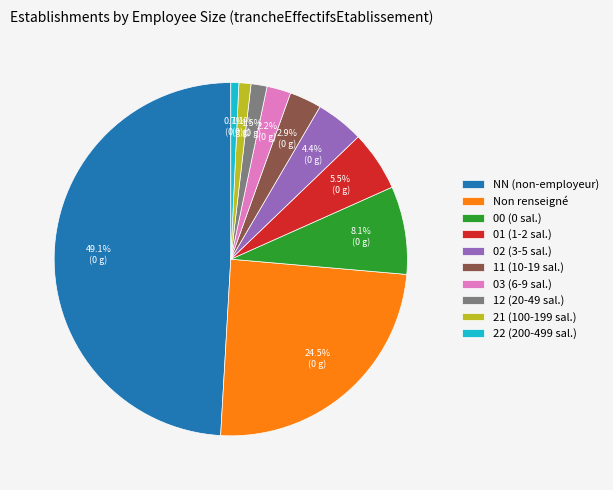

How many slices are in this pie chart?

10